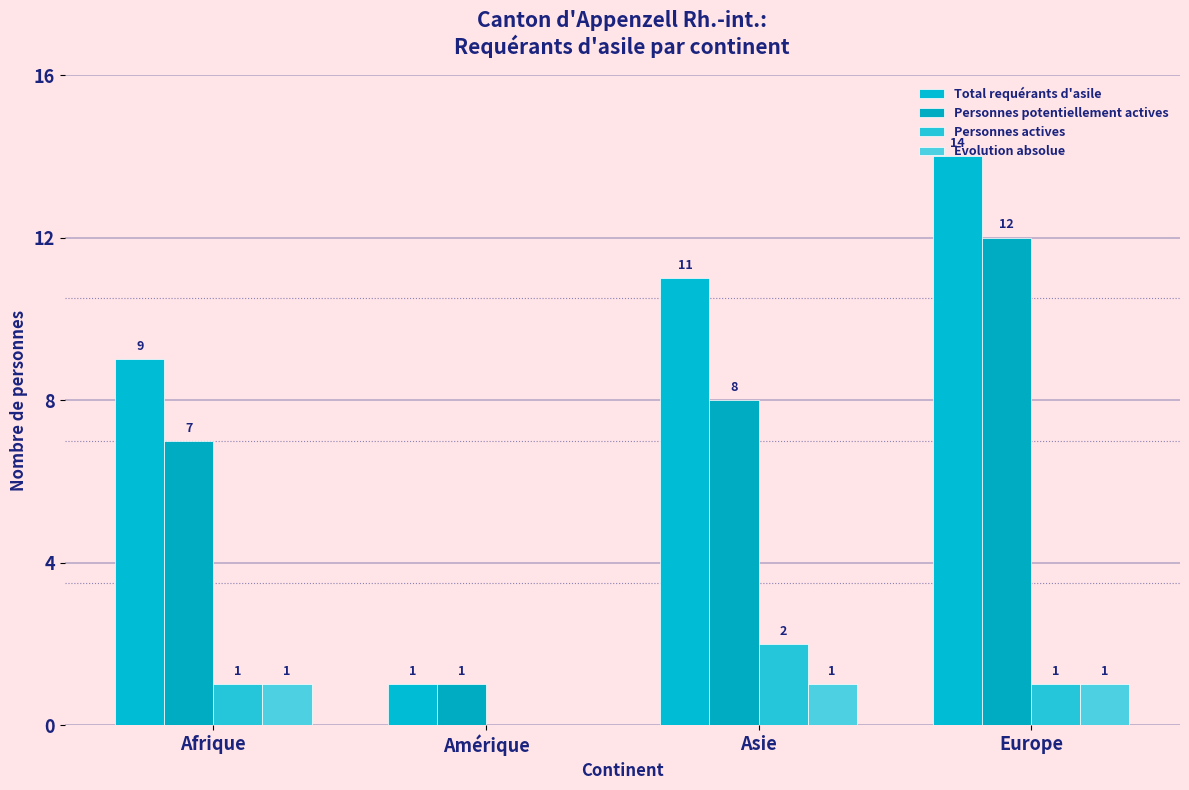

At Amérique, list the series in order from smallest to largest.

Personnes actives, Evolution absolue, Total requérants d'asile, Personnes potentiellement actives